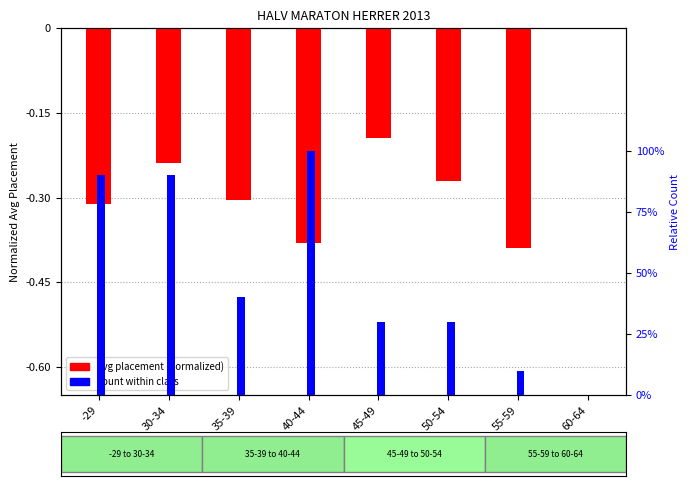

Which category has the lowest value in the count within class series?

60-64